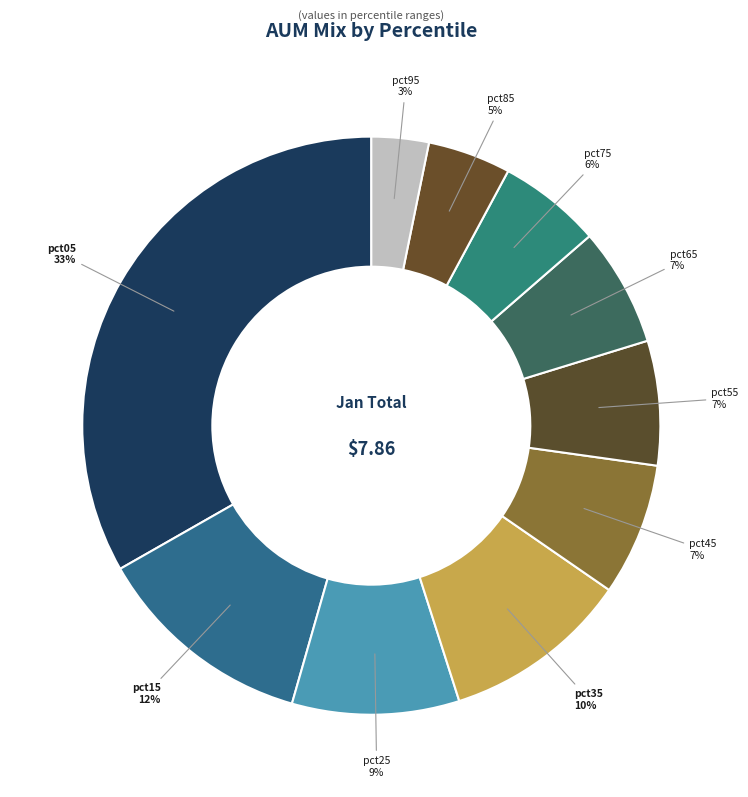

Between pct45 and pct75, which is larger?

pct45